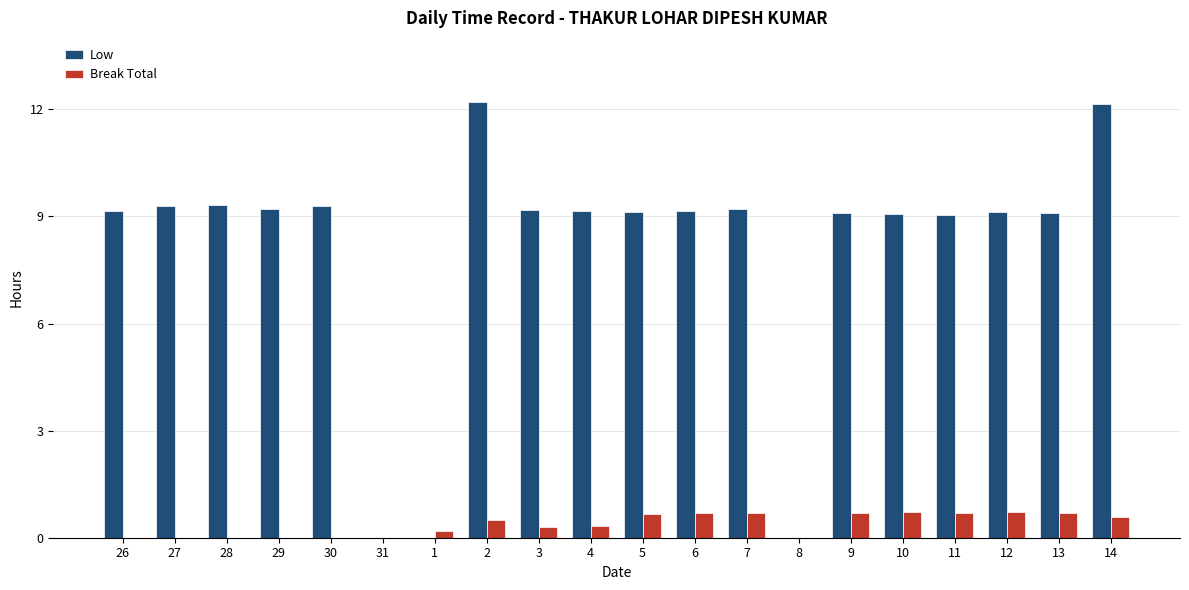

Are the bars grouped side by side (vs. stacked)?

Yes